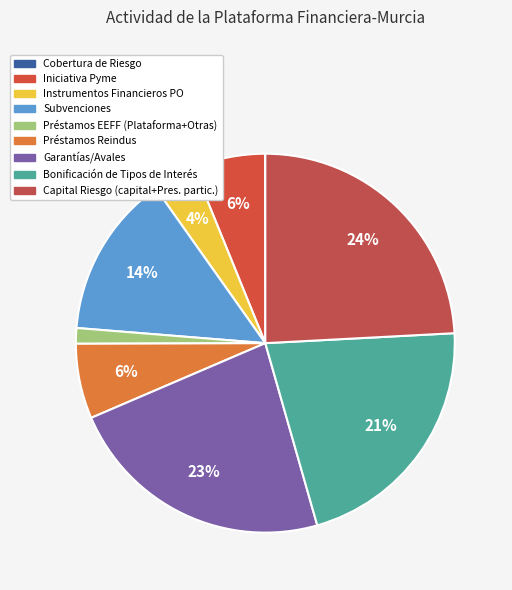

Which has a higher value, Préstamos Reindus or Bonificación de Tipos de Interés?

Bonificación de Tipos de Interés